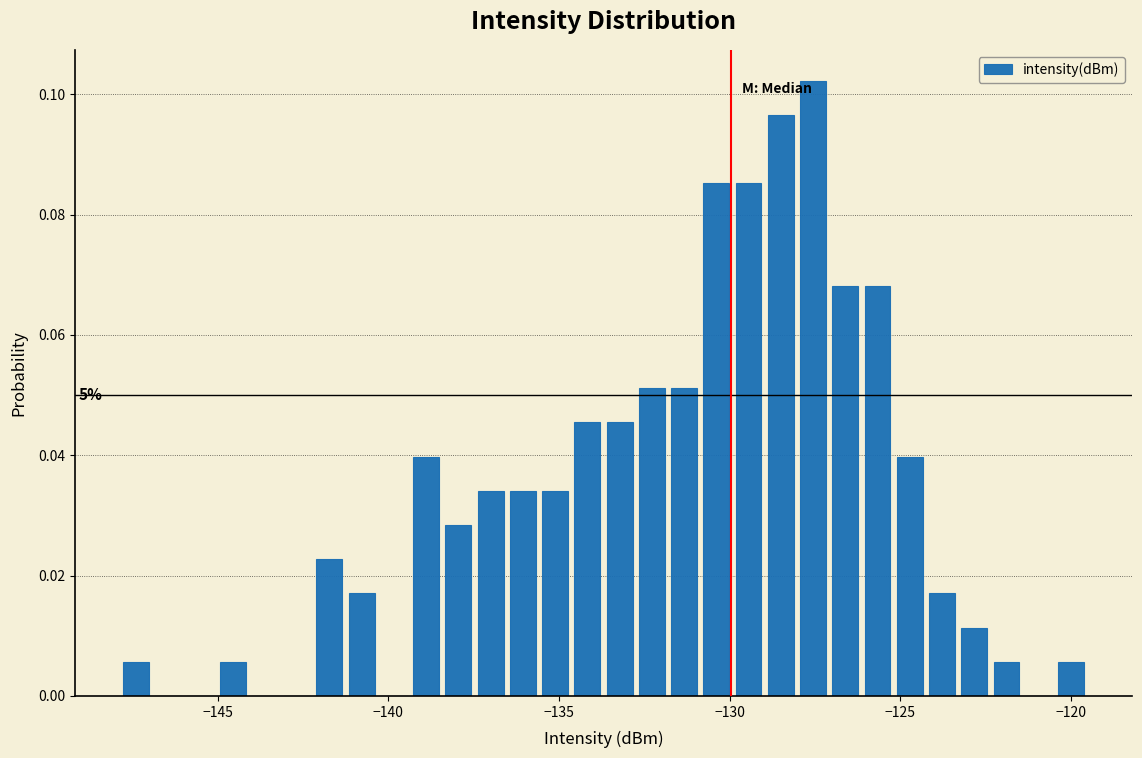

Read against the x-axis, roughly where is the centre of the tallest bar?

-127.5